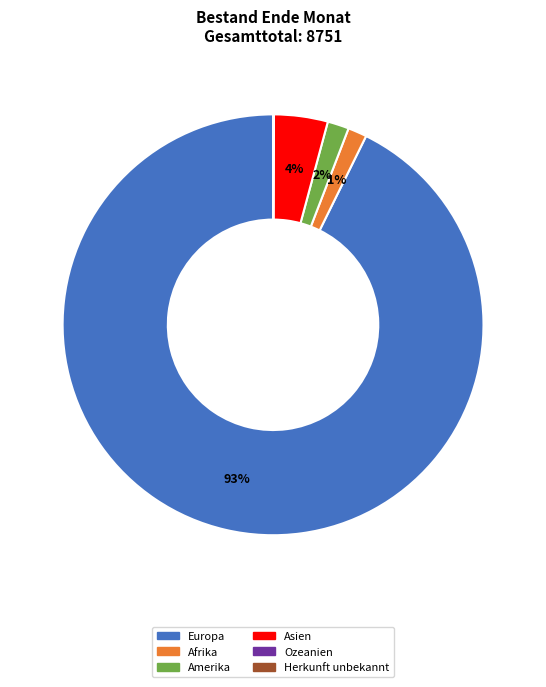

To the nearest percent, what is the difference between the largest and smallest slice percentages?

93%